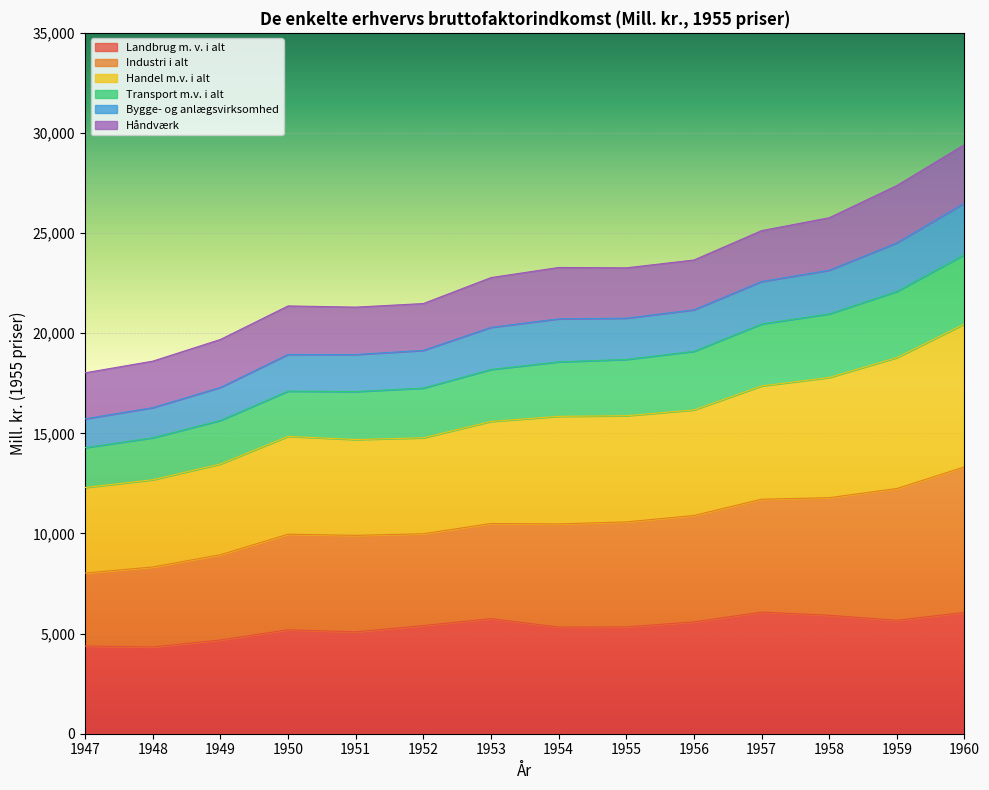

True or false: Landbrug m. v. i alt has a value of 1184 at 1958.

False